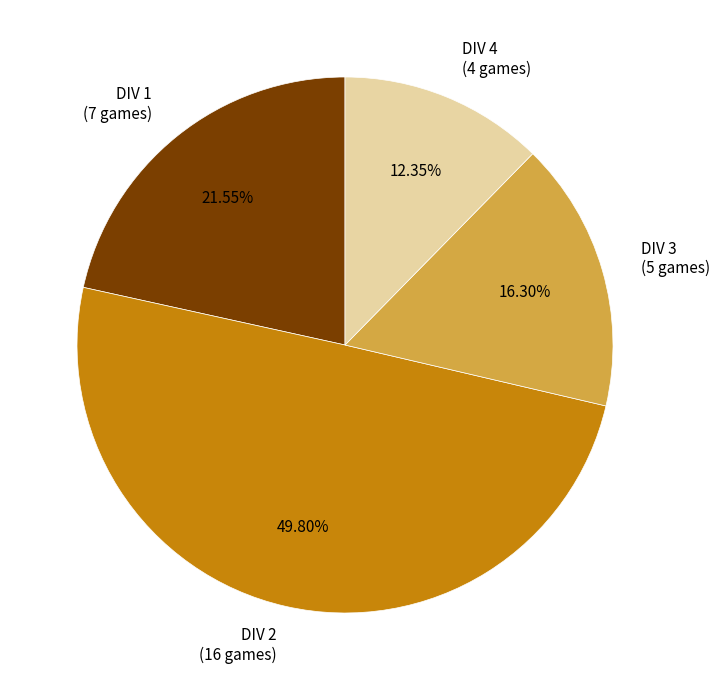

What is the ratio of the value at DIV 2 (16 games) to the value at DIV 3 (5 games)?

3.1